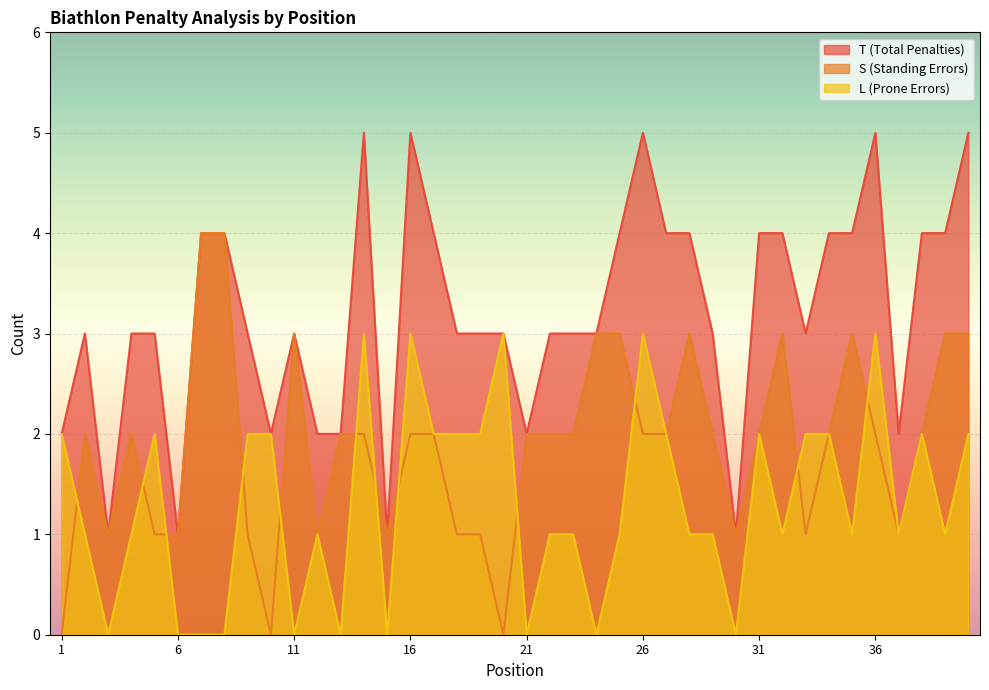

How many lines are shown in the chart?

3